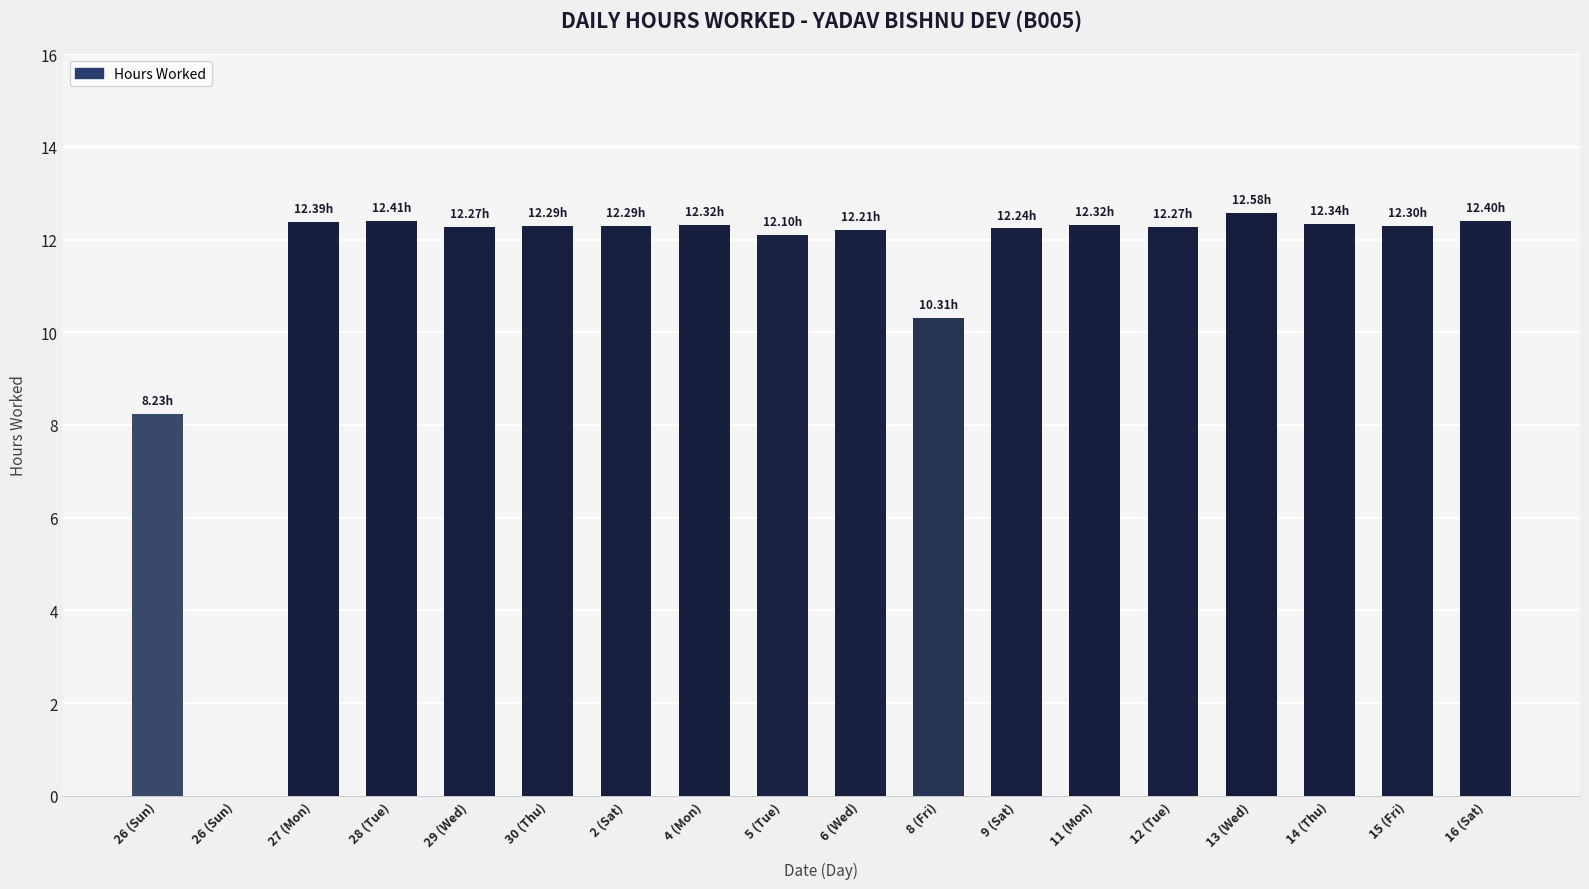

Are the bars horizontal?

No